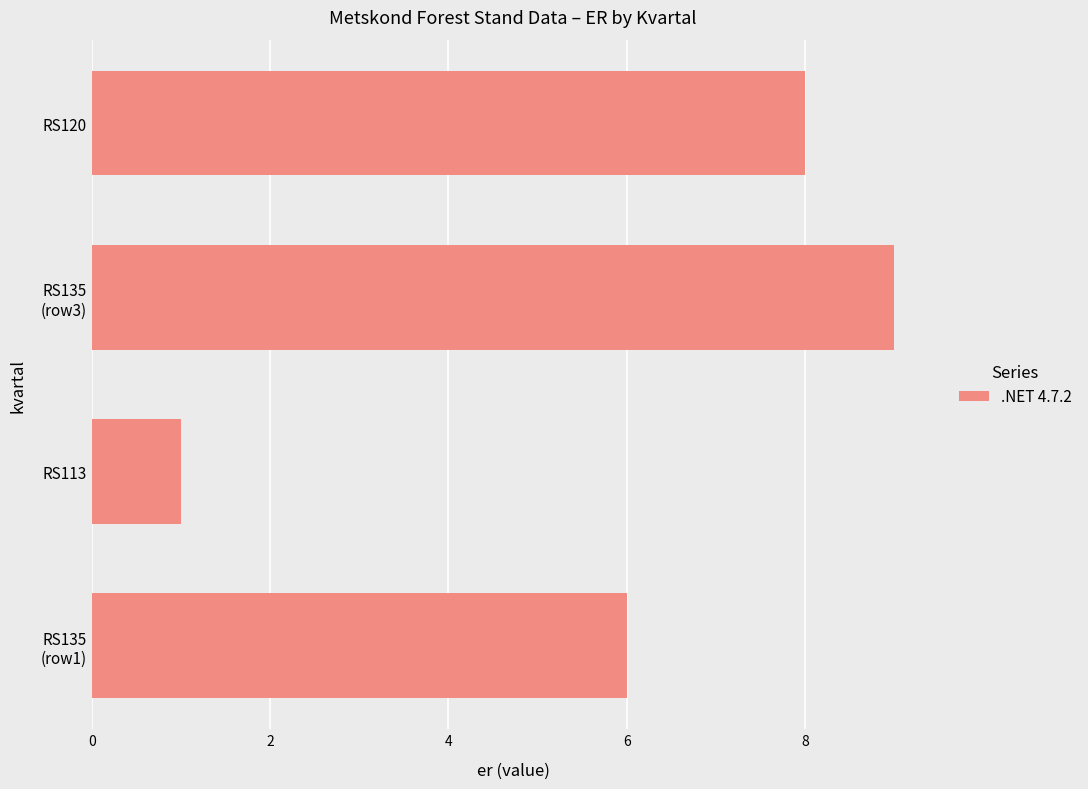

Rank the categories by value from lowest to highest.

RS113, RS135
(row1), RS120, RS135
(row3)